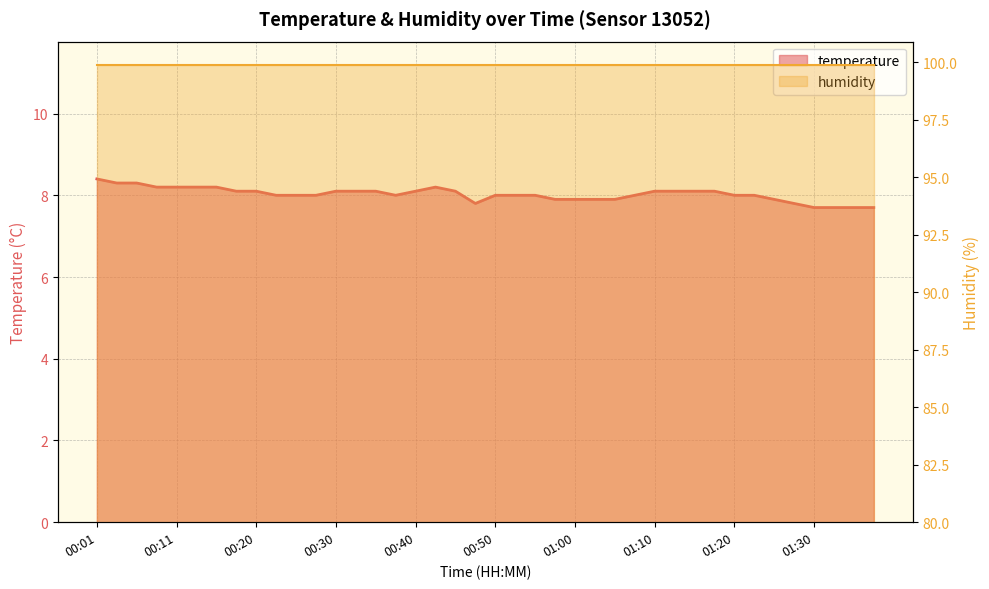

True or false: there are more than 0 points higher than both neighbors.

True